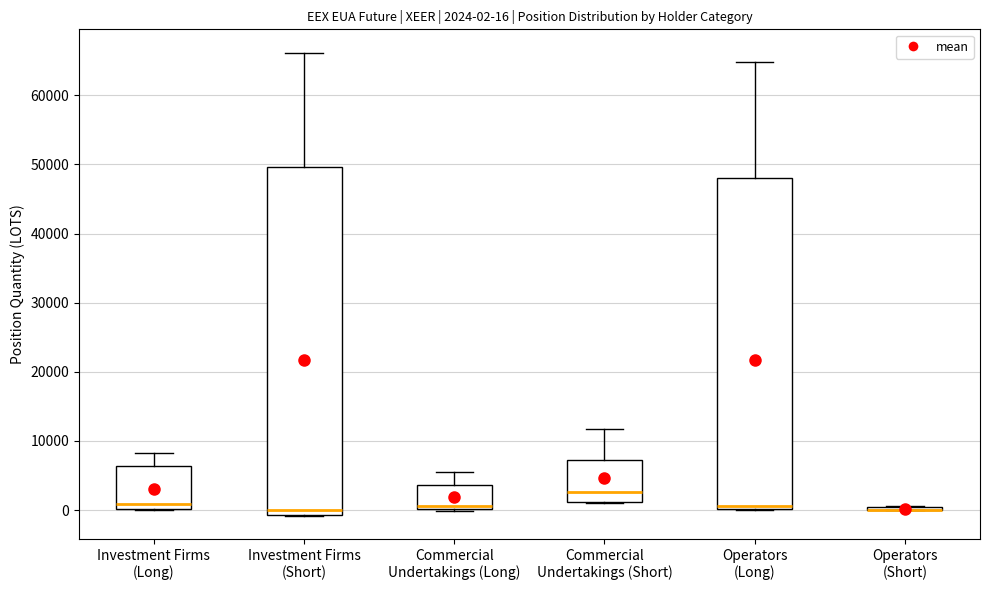

Comparing the boxes themselves (not the whiskers), which one is the tallest?

Investment Firms (Short)